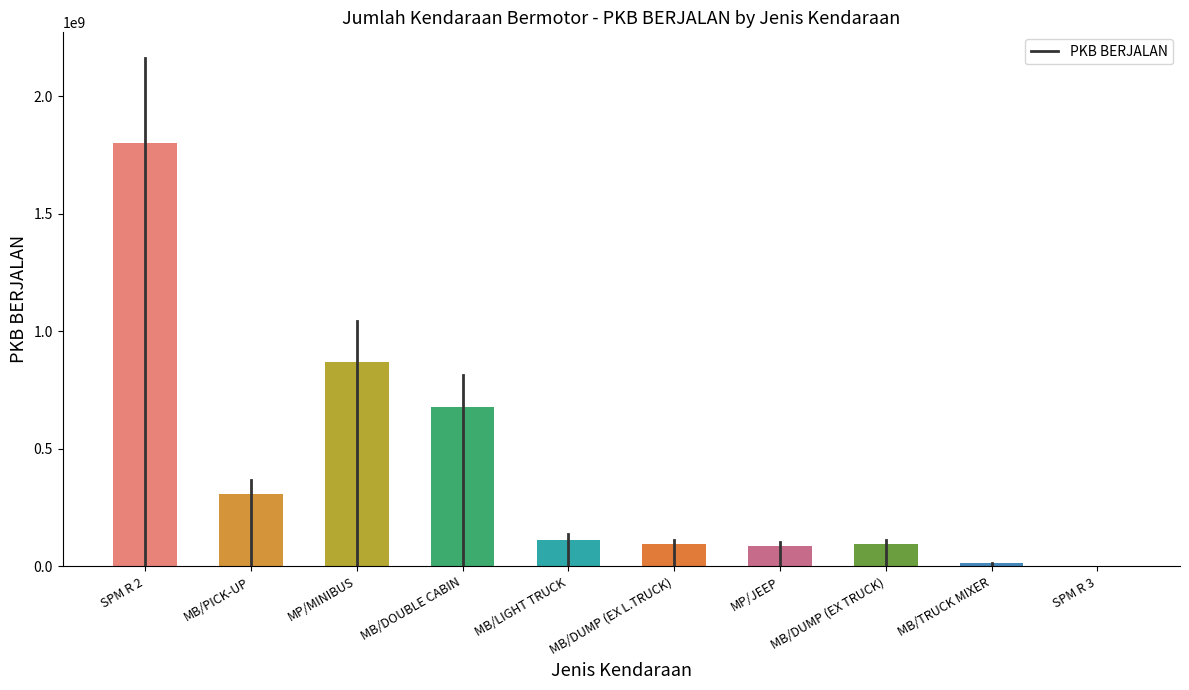

At which label is the value closest to 902456808?

MP/MINIBUS